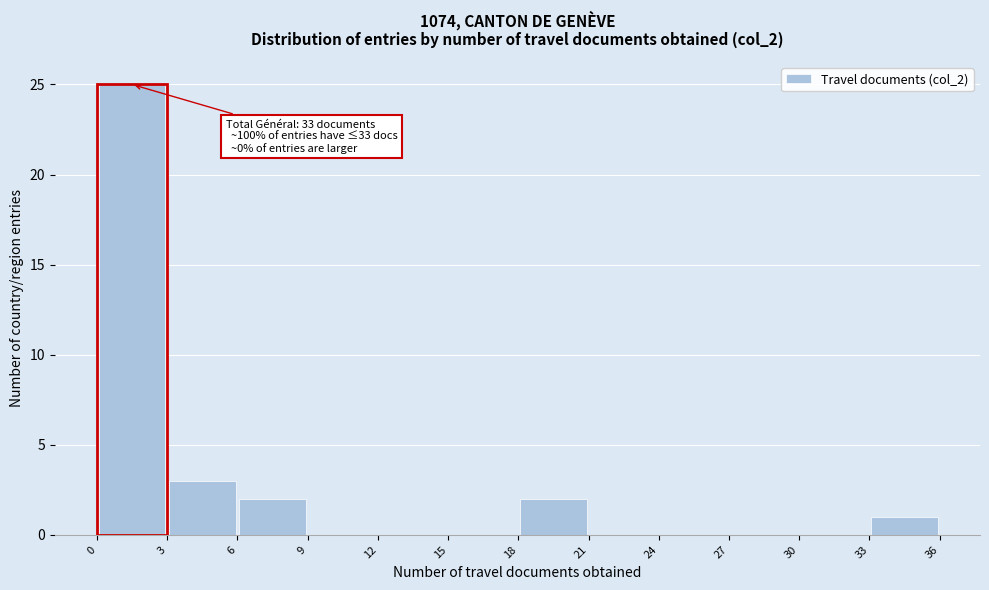

Over which range of the x-axis is the bar tallest?

0 to 3